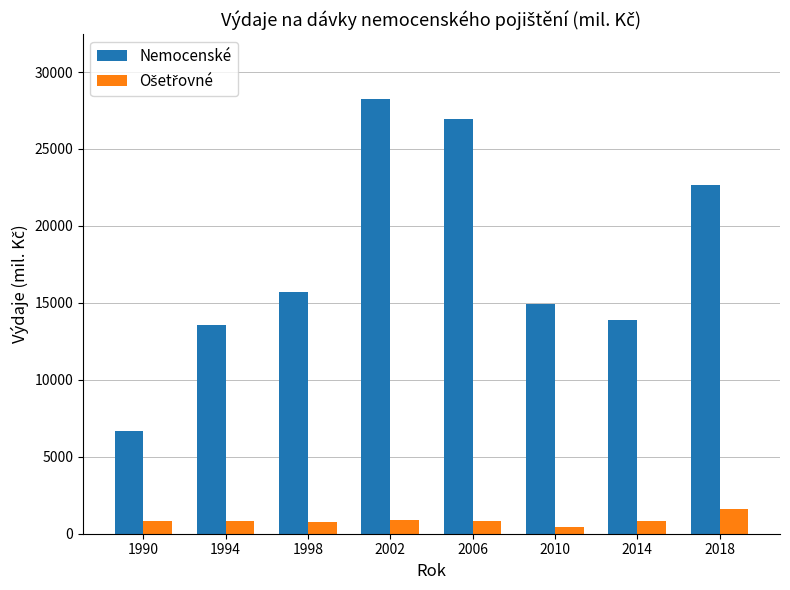

What is the total value across all series at 2018?

24309